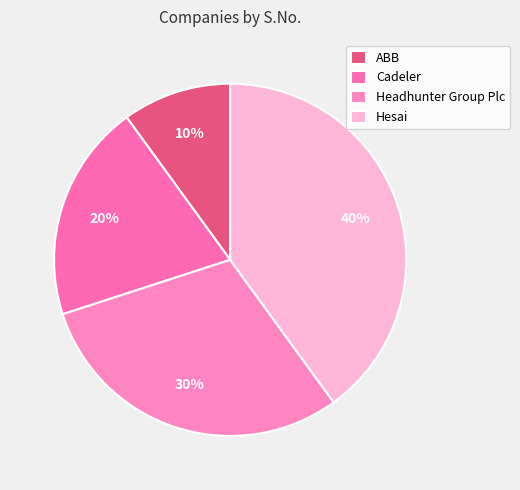

Does Headhunter Group Plc represent more than half of the total?

No